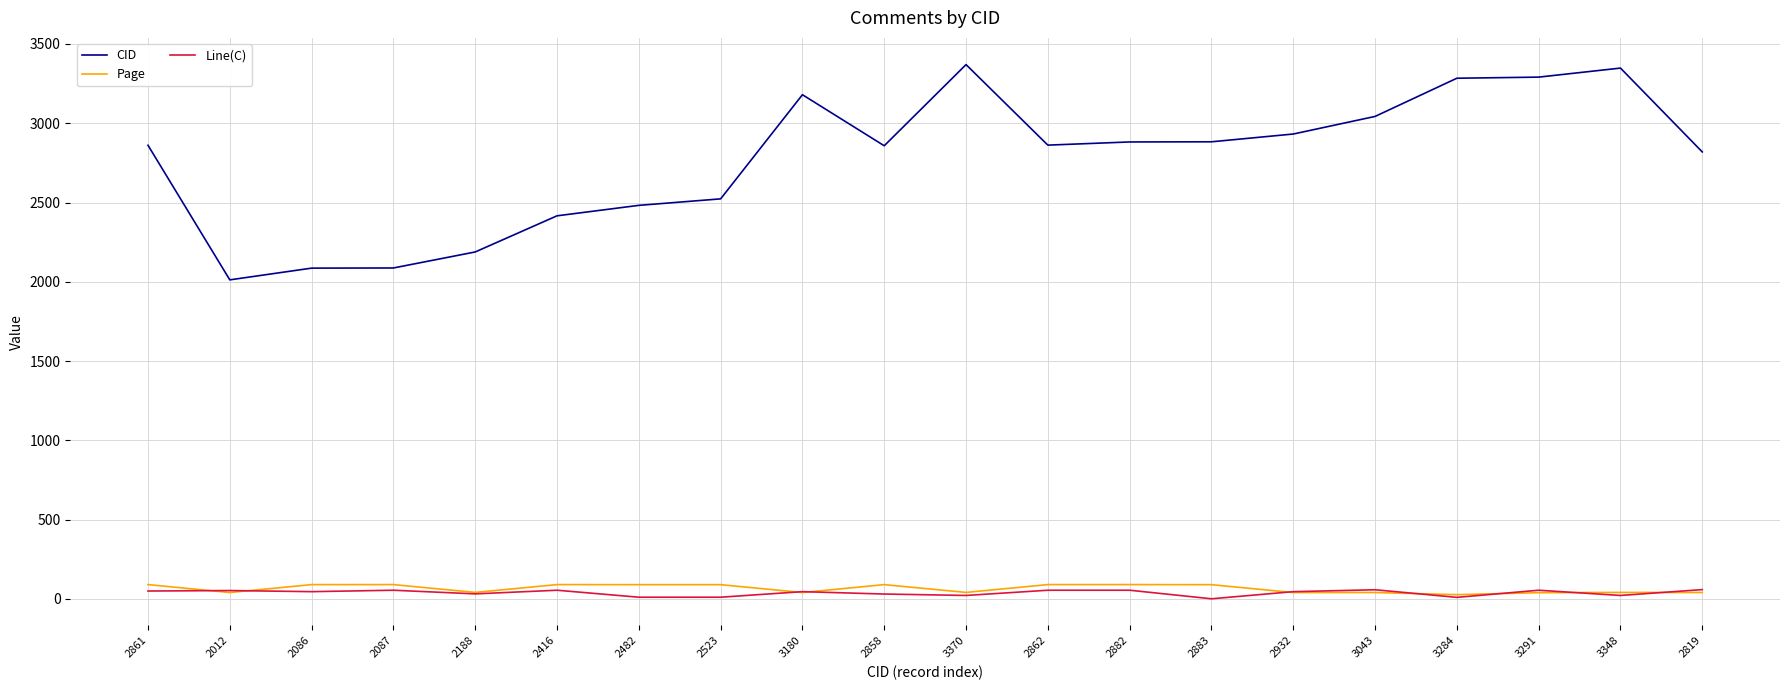

True or false: CID has a value of 3180.0 at 3180.

True